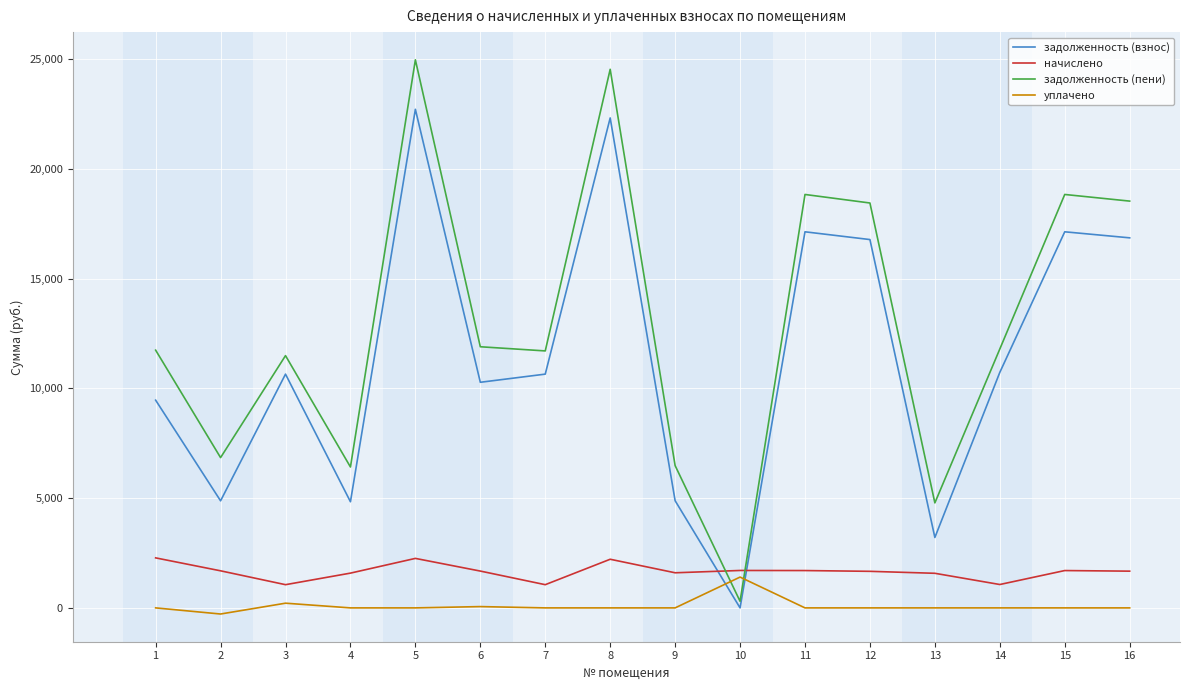

Which series has the largest total across all categories?

задолженность (пени)